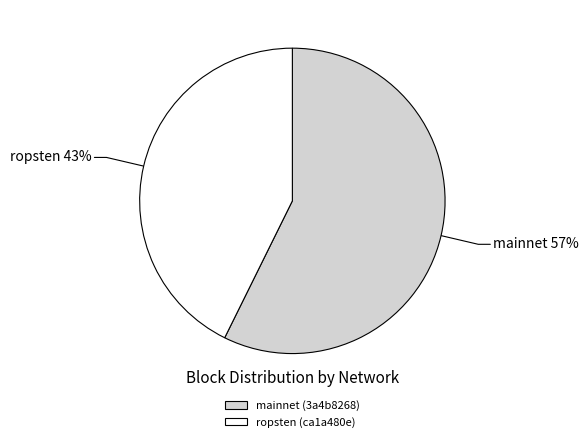

Rank the categories by value from highest to lowest.

mainnet (3a4b8268), ropsten (ca1a480e)